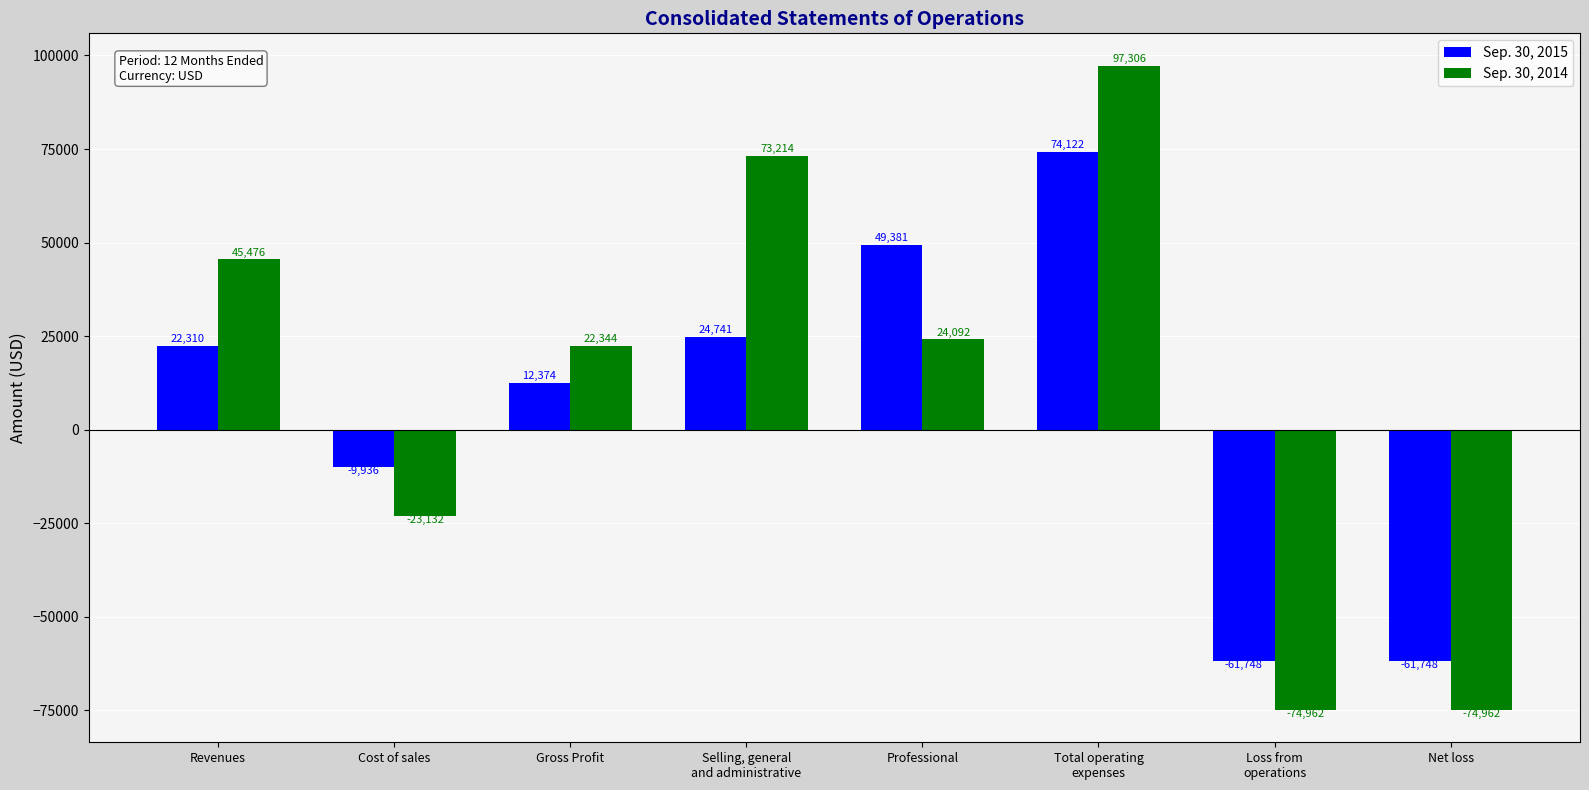

Which series has the widest spread of values?

Sep. 30, 2014